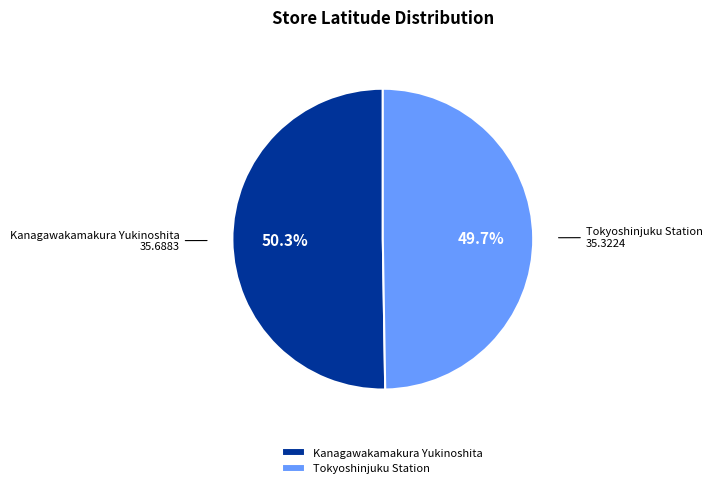

Is it true that Kanagawakamakura Yukinoshita is 50% of the pie?

True